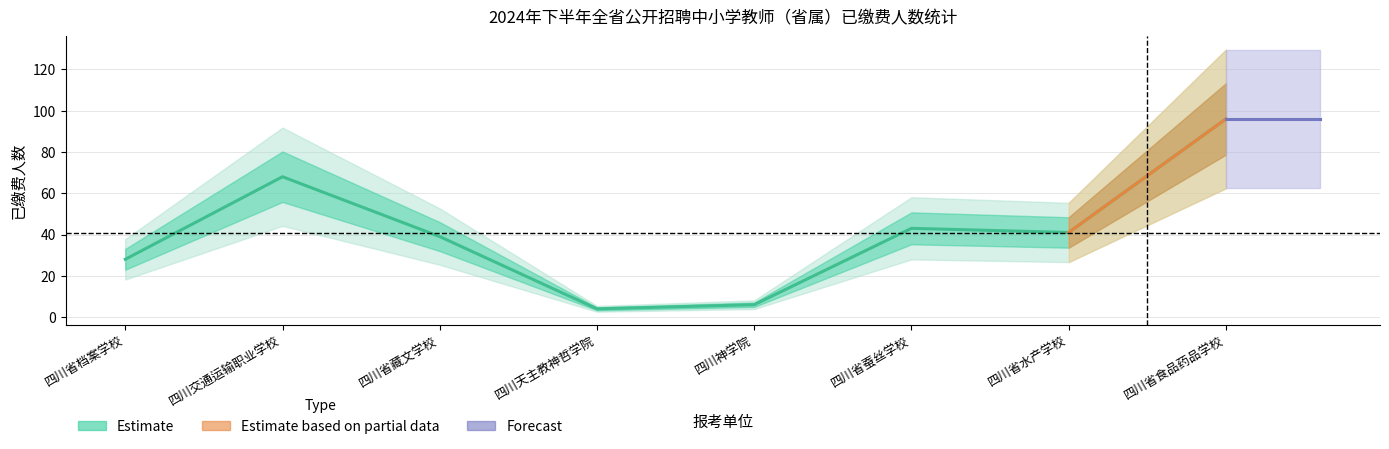

Reading left to right, transcribe all the data shown in this chart.

四川省档案学校=28	四川交通运输职业学校=68	四川省藏文学校=39	四川天主教神哲学院=4	四川神学院=6	四川省蚕丝学校=43	四川省水产学校=41	四川省食品药品学校=96